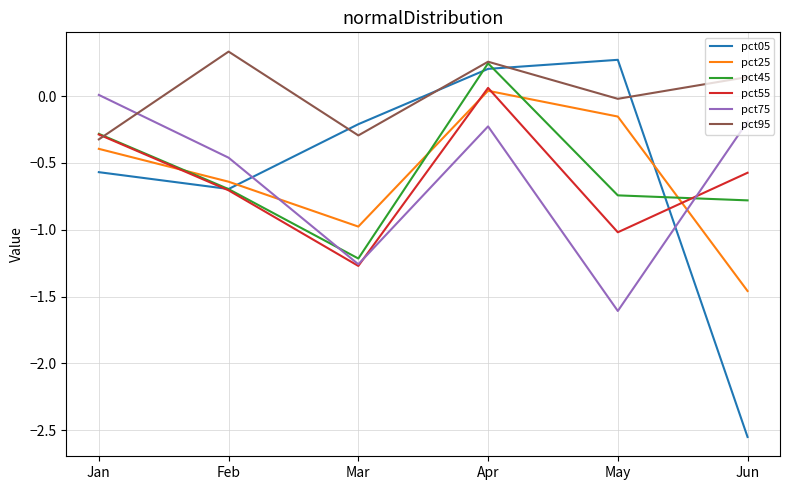

Rank the categories by pct25 value from lowest to highest.

Jun, Mar, Feb, Jan, May, Apr